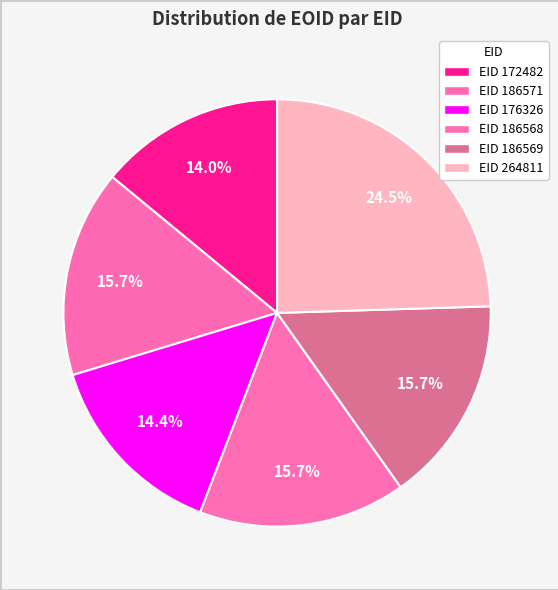

To the nearest percent, what is the average slice percentage?

17%